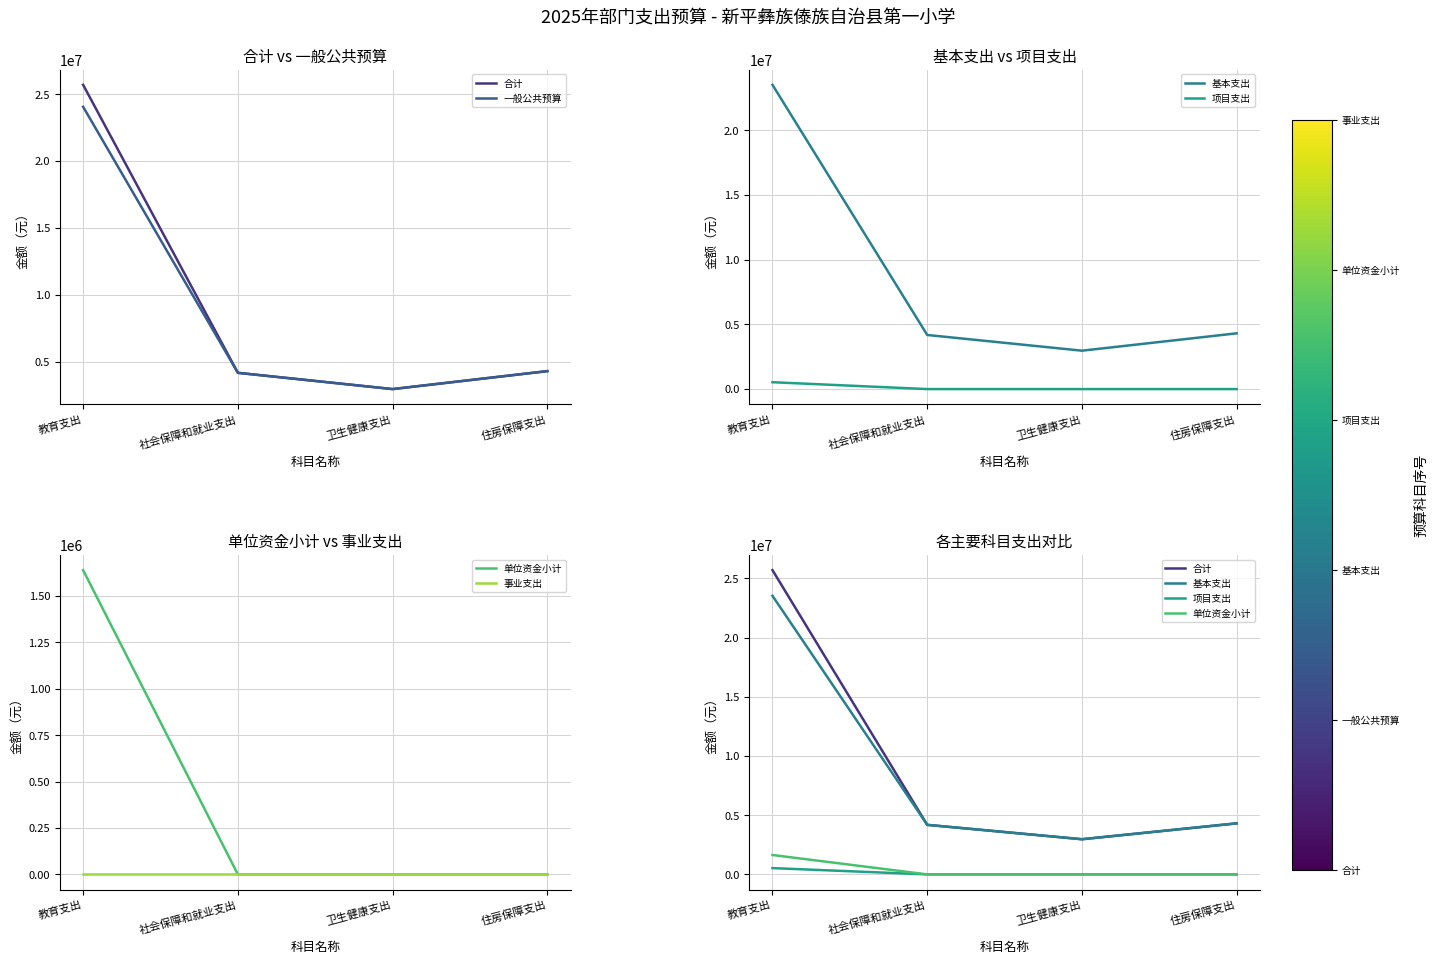

What are all the series names shown in the legend?

合计, 一般公共预算, 基本支出, 项目支出, 单位资金小计, 事业支出